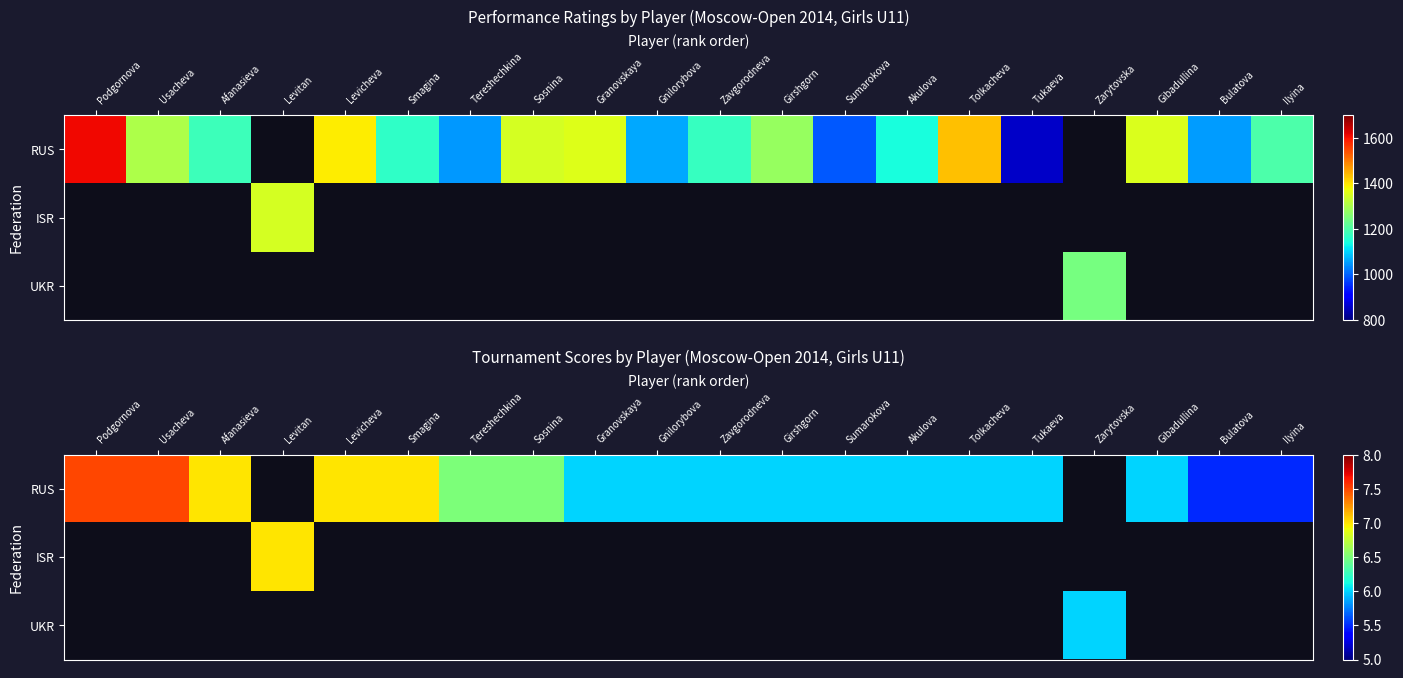

What is the difference between the maximum and minimum values in the RUS series?

2.0